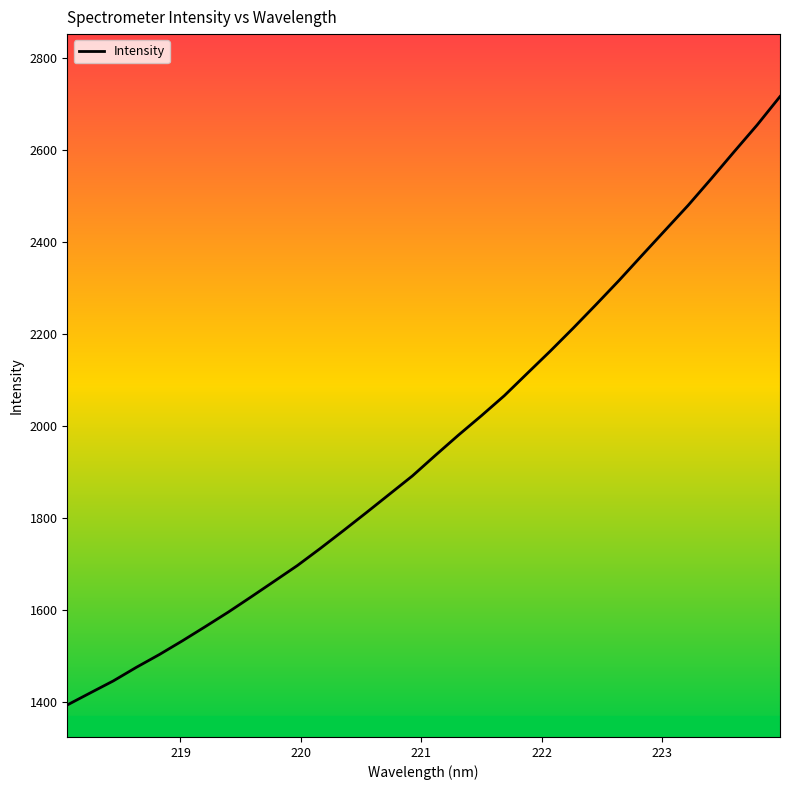

What is the smallest value displayed?

1392.8